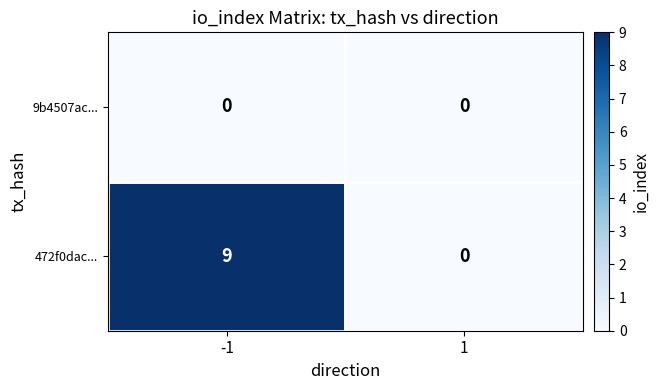

At how many categories does at least one series exceed 3?

1